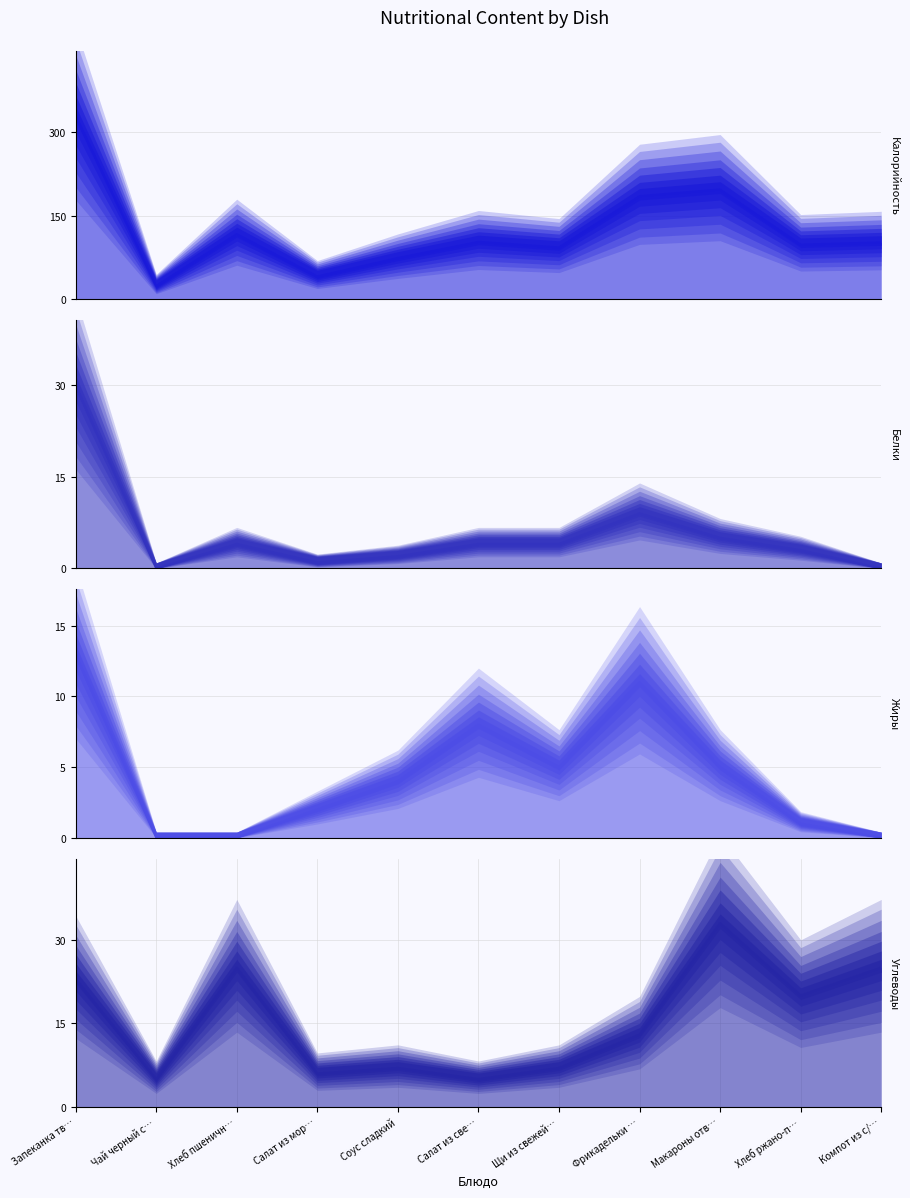

What is the value of the Углеводы point at the 9th from the left?

33